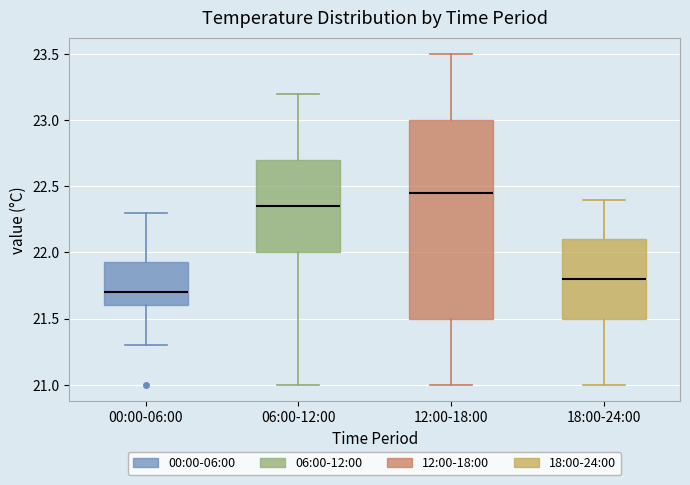

Reading left to right, transcribe this box plot: for each box, give where its median line is, the range the box spans, and where its two whiskers end, as read against the y-axis. The values are not printed on the chart, so give them approximately, as read against the axis.

00:00-06:00: median 21.70, box 21.60 to 21.95, whiskers 21.30 to 22.30
06:00-12:00: median 22.35, box 22.00 to 22.70, whiskers 21.00 to 23.20
12:00-18:00: median 22.45, box 21.50 to 23.00, whiskers 21.00 to 23.50
18:00-24:00: median 21.80, box 21.50 to 22.10, whiskers 21.00 to 22.40